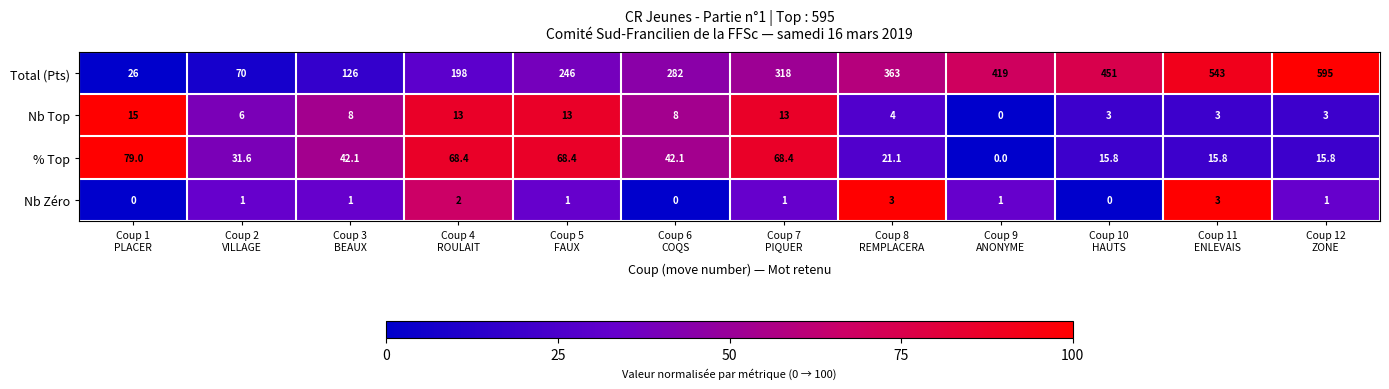

Which series has the largest range (max minus min)?

Total (Pts)